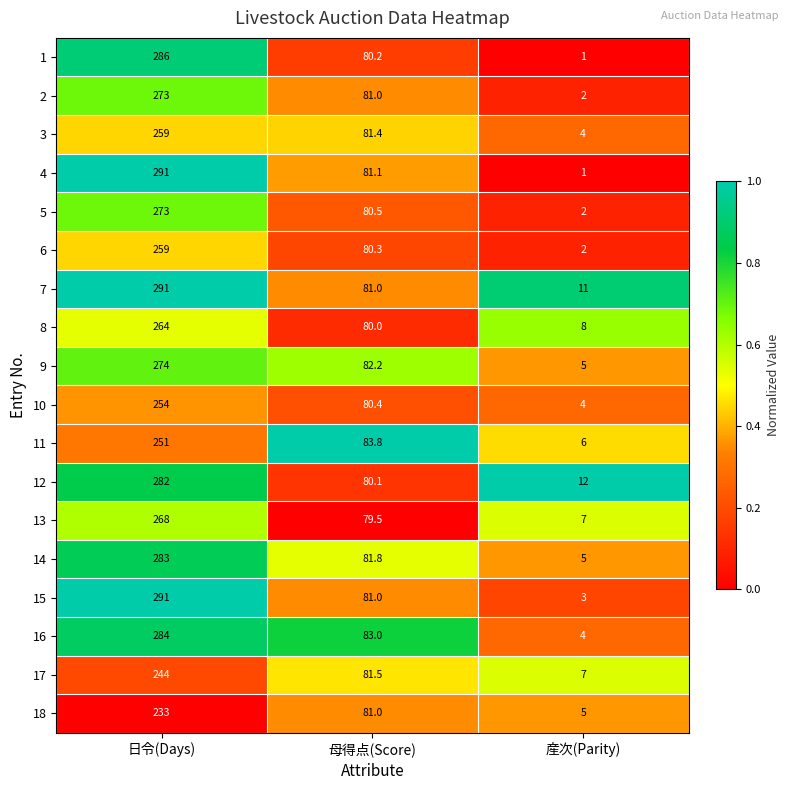

What is the greatest value displayed?

291.0